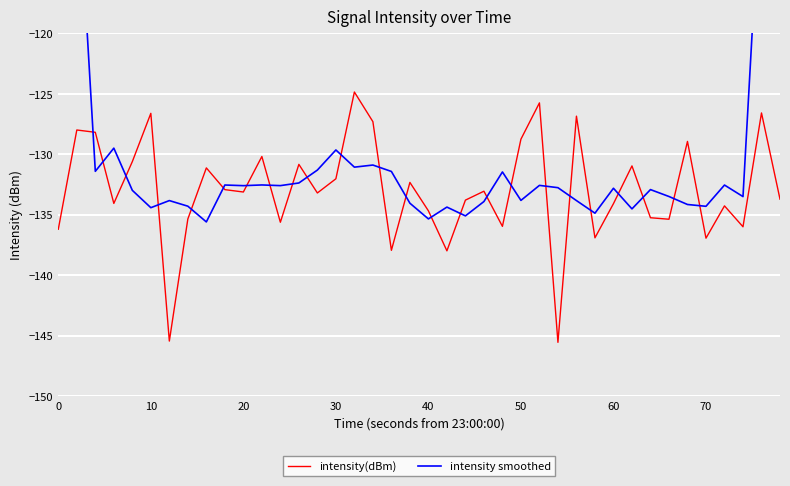

The value of intensity(dBm) at 20 is -69.9. True or false?

False